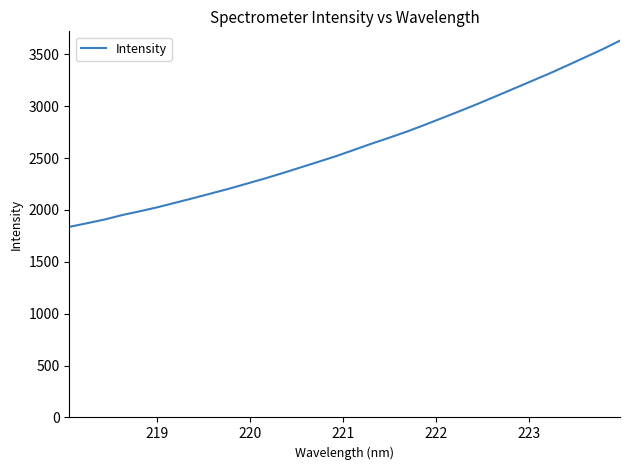

What is the minimum value shown in the chart?

1836.3